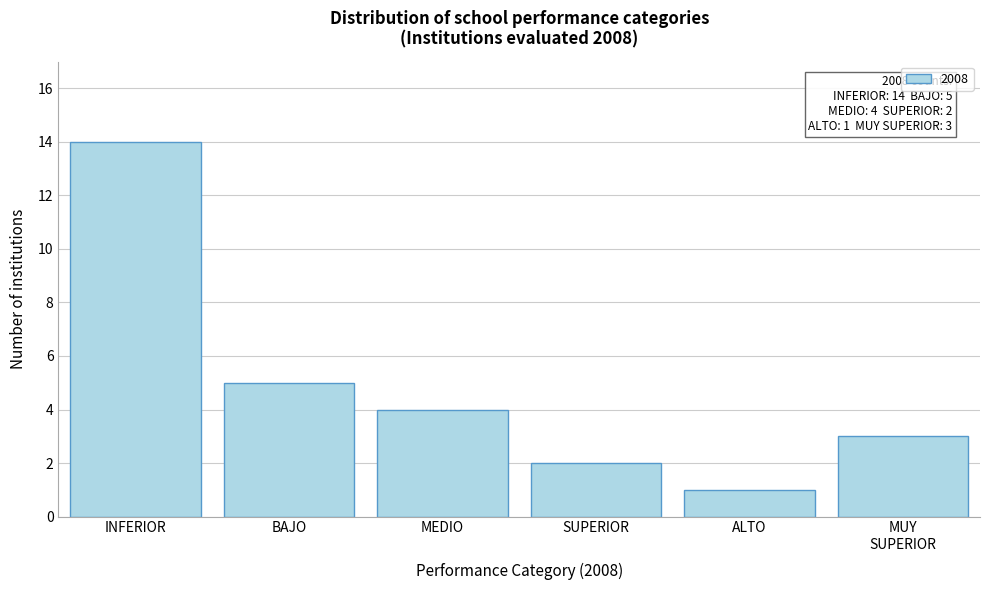

Reading right to left, list all the values displayed in this chart.

3	1	2	4	5	14